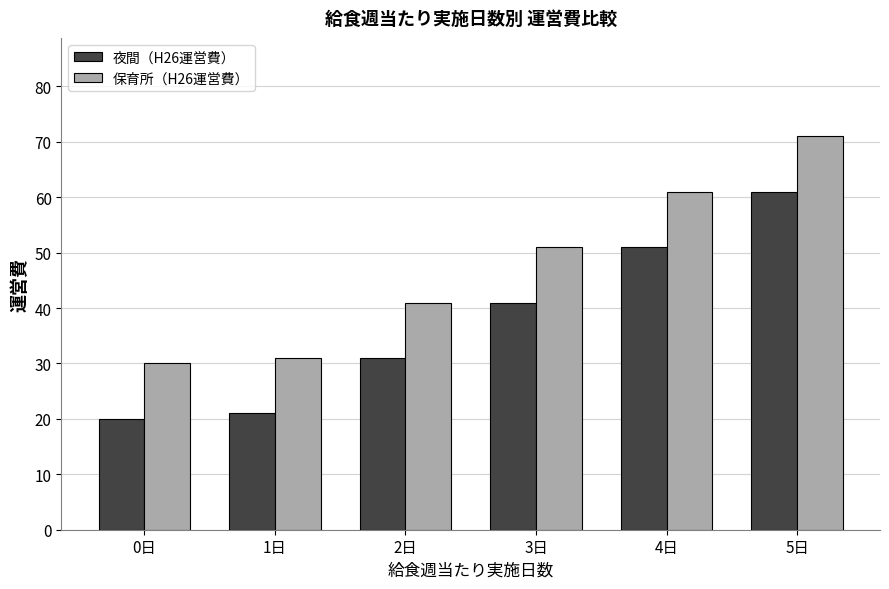

Does the chart contain stacked bars?

No